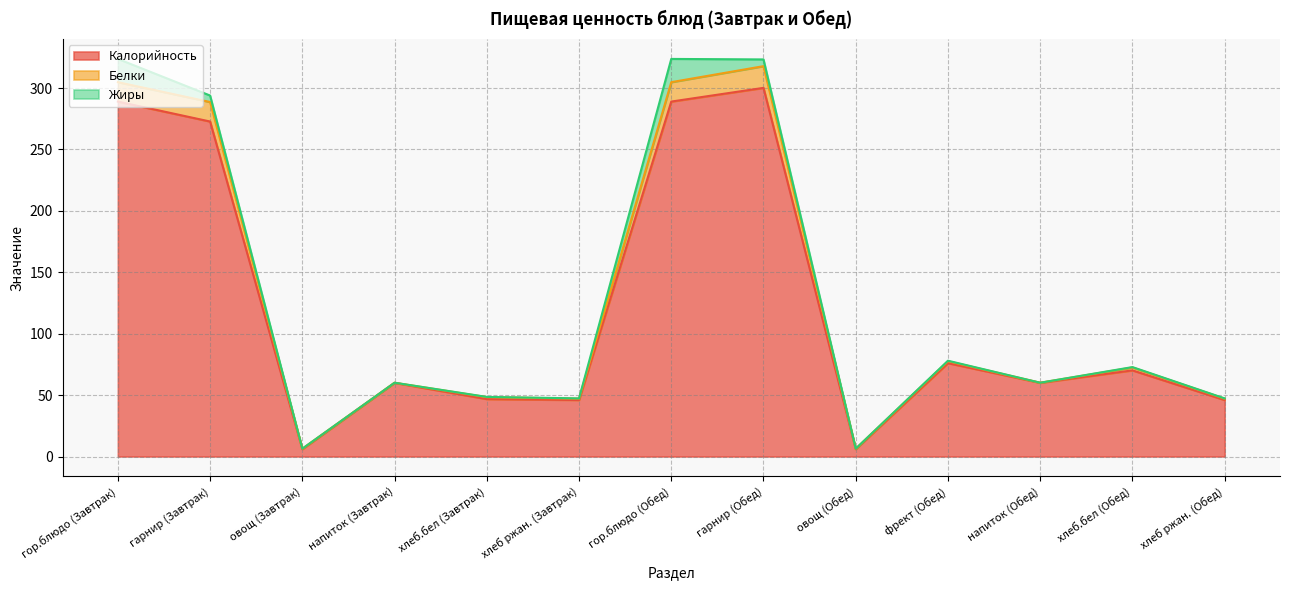

Which category has the highest value in the Калорийность series?

гарнир (Обед)